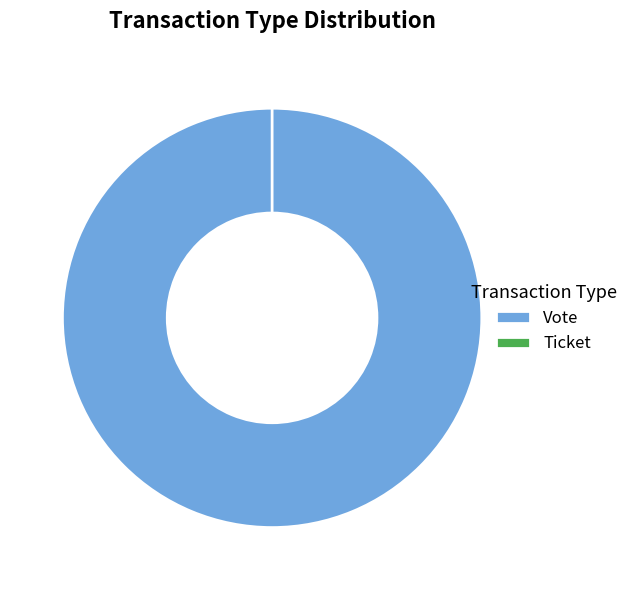

Does Ticket represent more than half of the total?

No